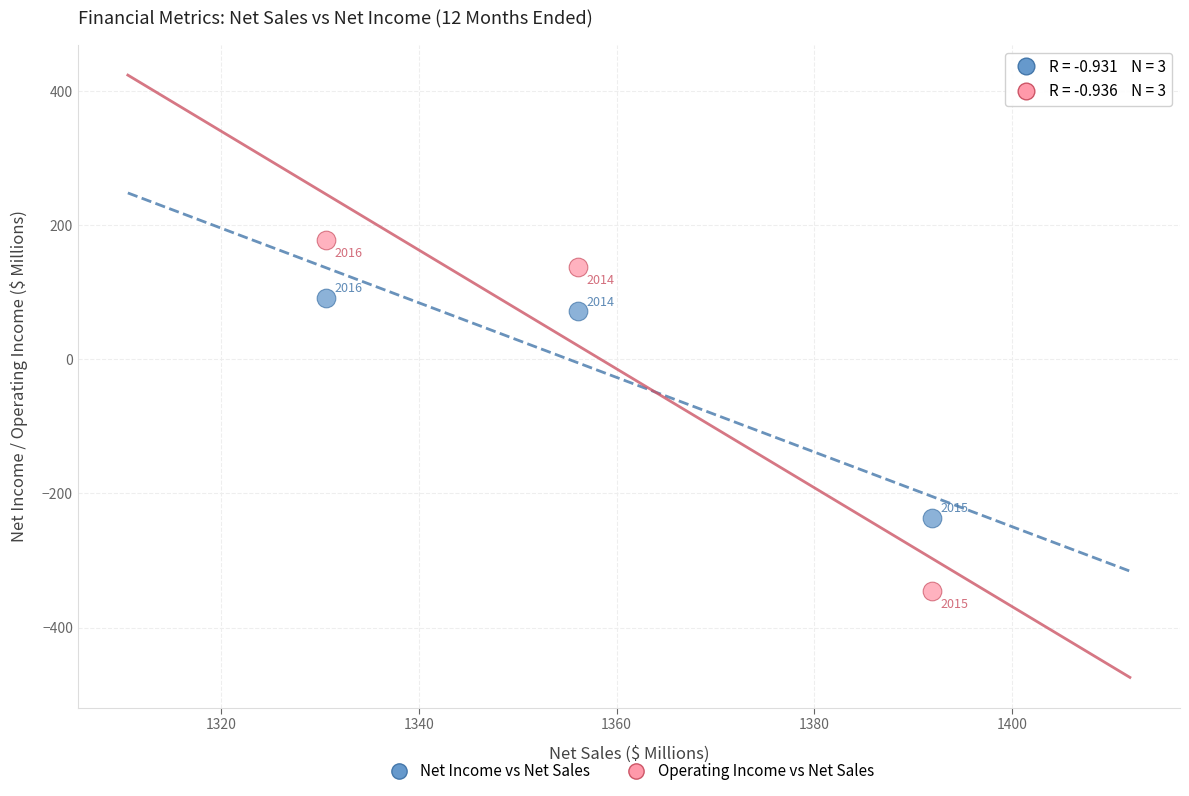

What are all the series names shown in the legend?

Net Income vs Net Sales, Operating Income vs Net Sales